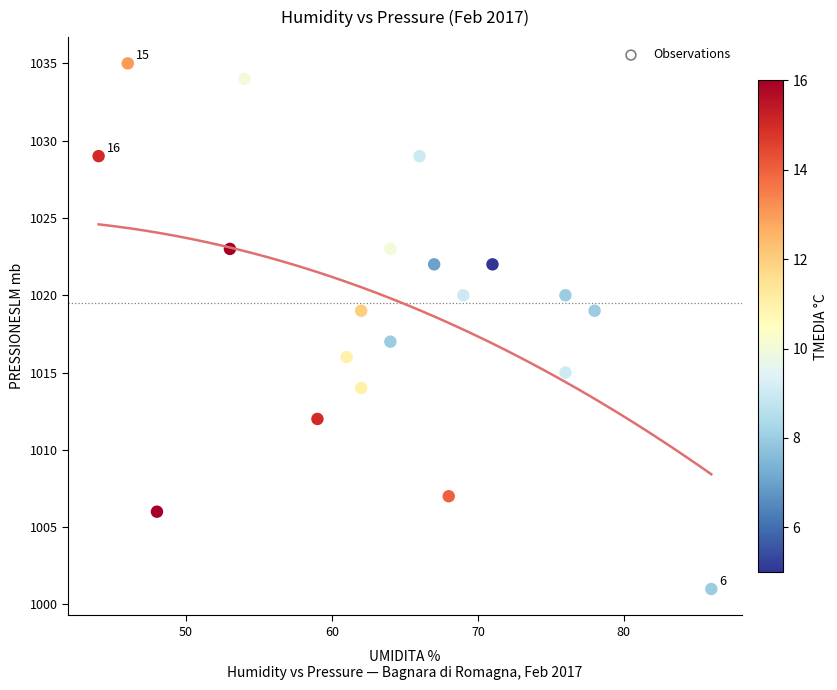

What is the range of Y values (max minus min)?

34